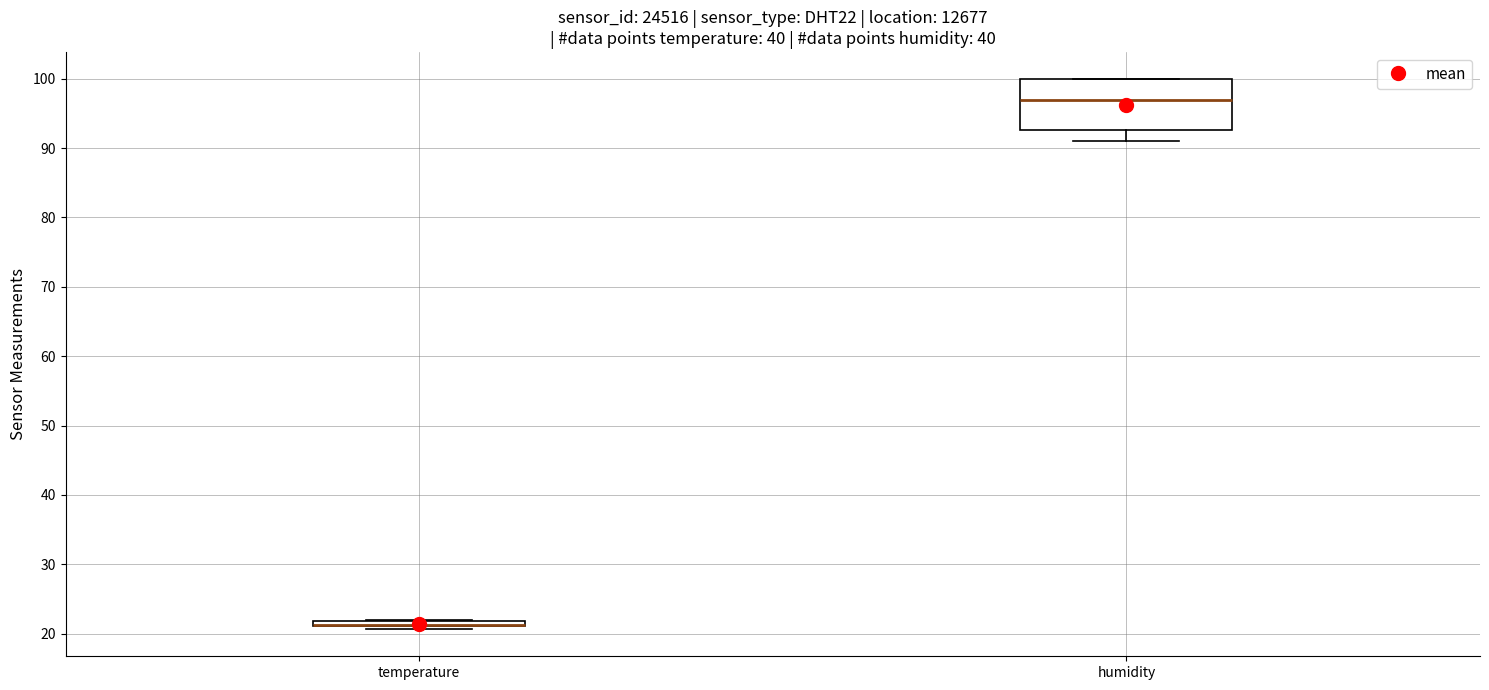

Comparing the boxes themselves (not the whiskers), which one is the tallest?

humidity